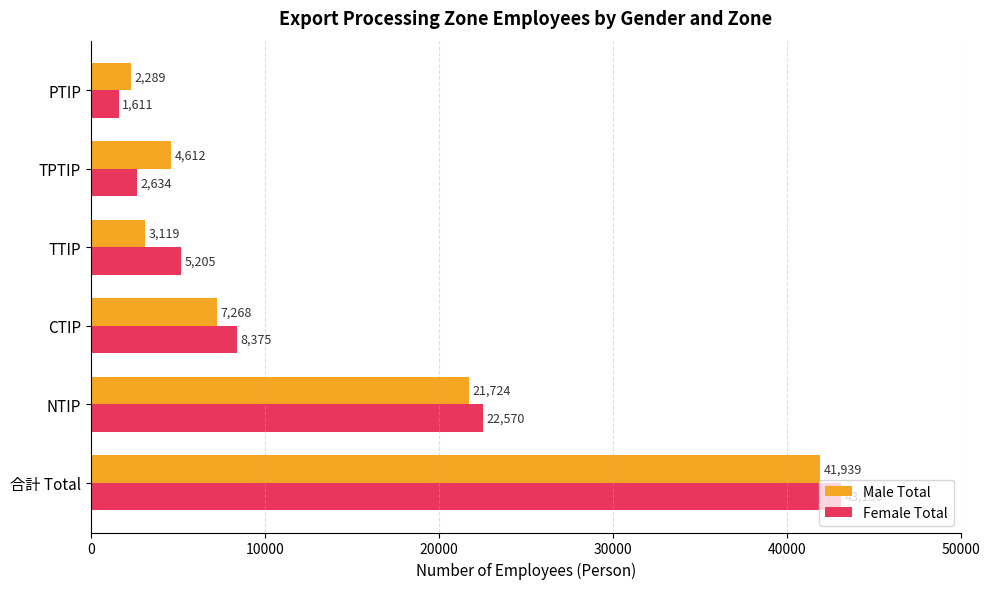

What is the sum of all Female Total values?

83545